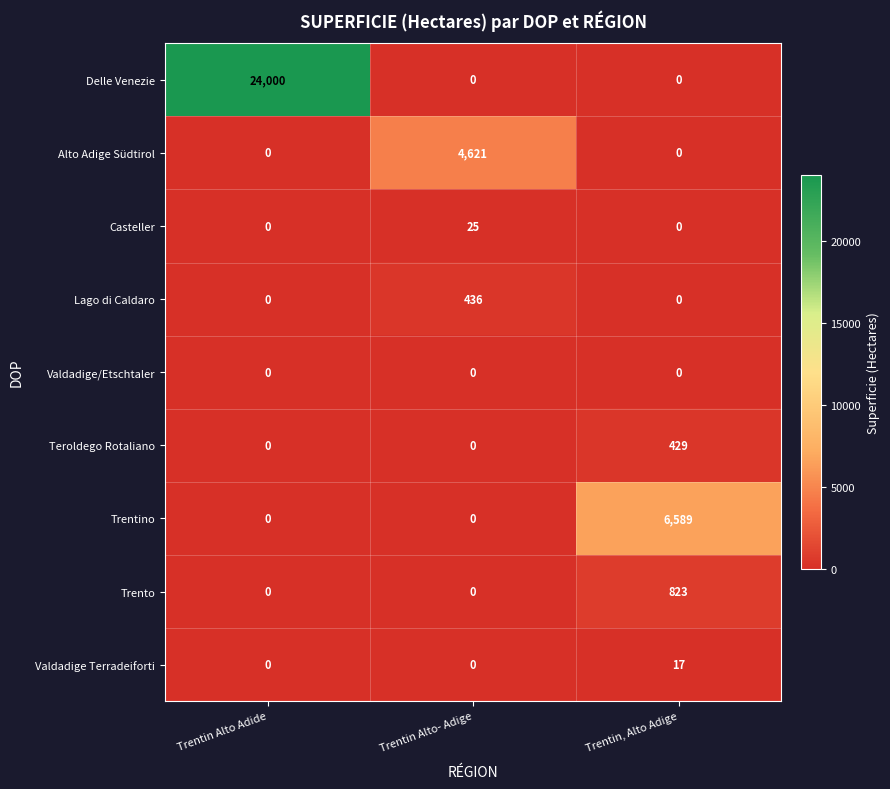

At which category does the chart reach its peak across all series?

Trentin Alto Adide